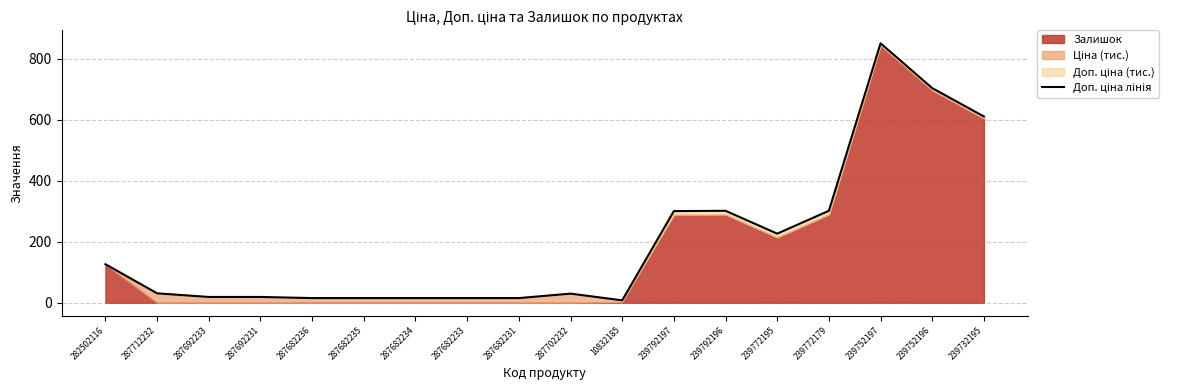

The chart shows a value of 7.7 at 10832185. True or false?

True